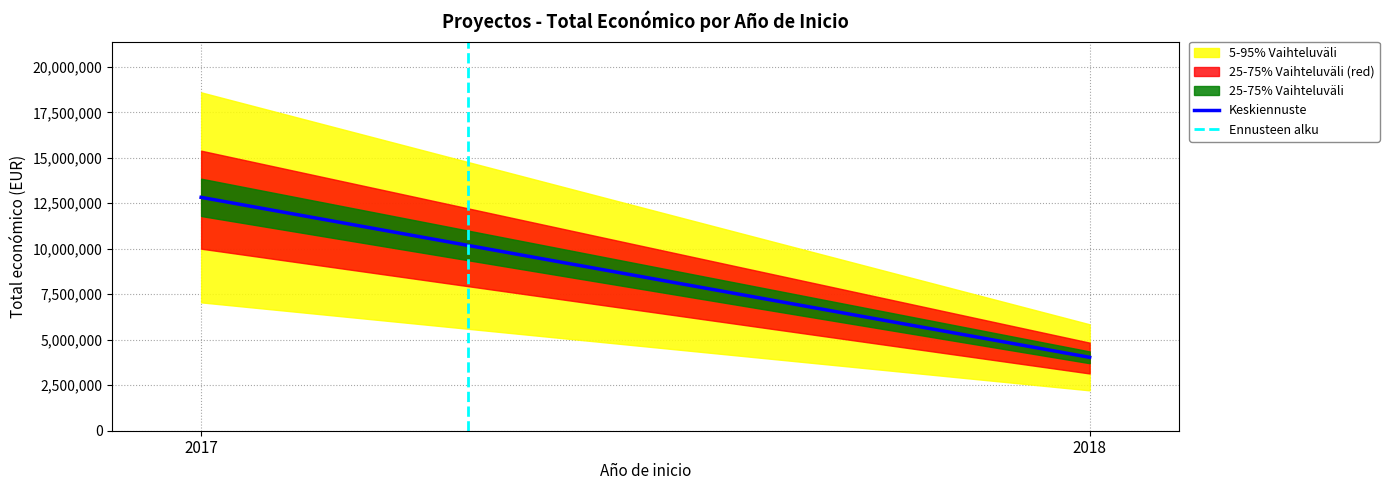

What is the highest value of the Keskiennuste series?

12825984.0